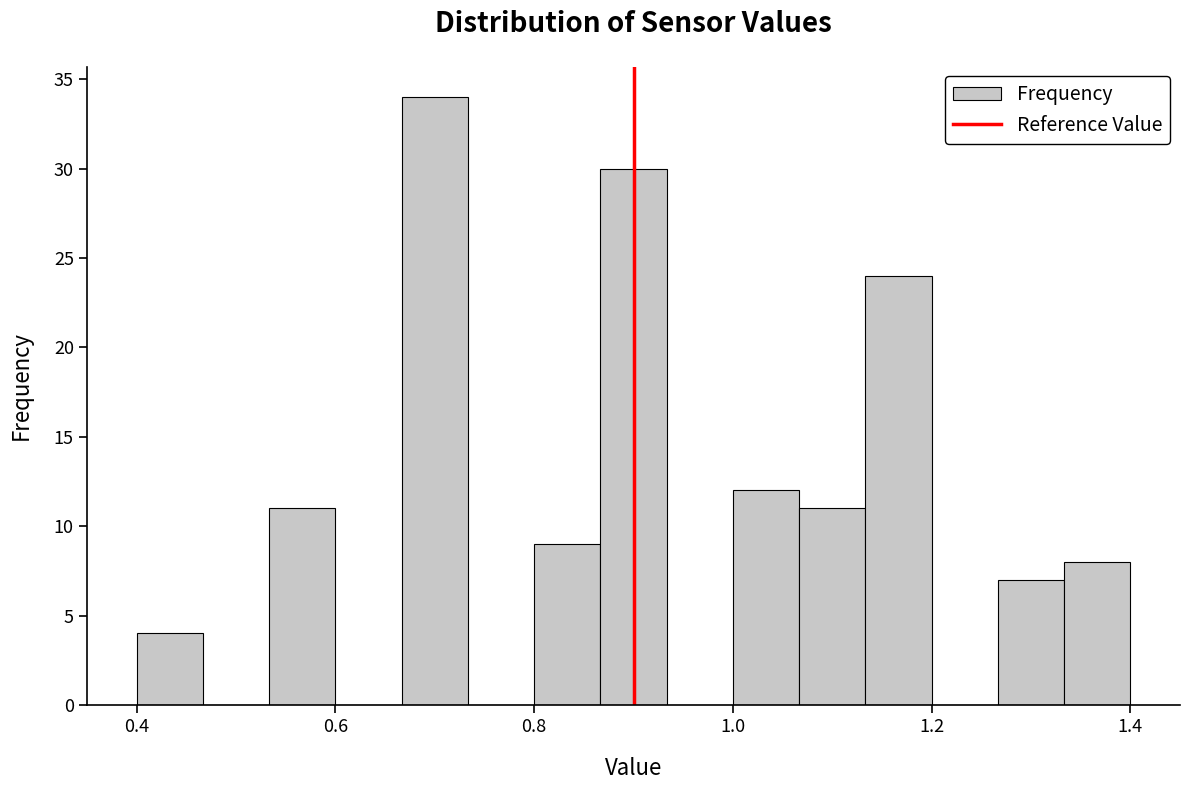

Around what value on the x-axis is the tallest bar? Give the approximate position of its centre, as read against the axis.

0.70